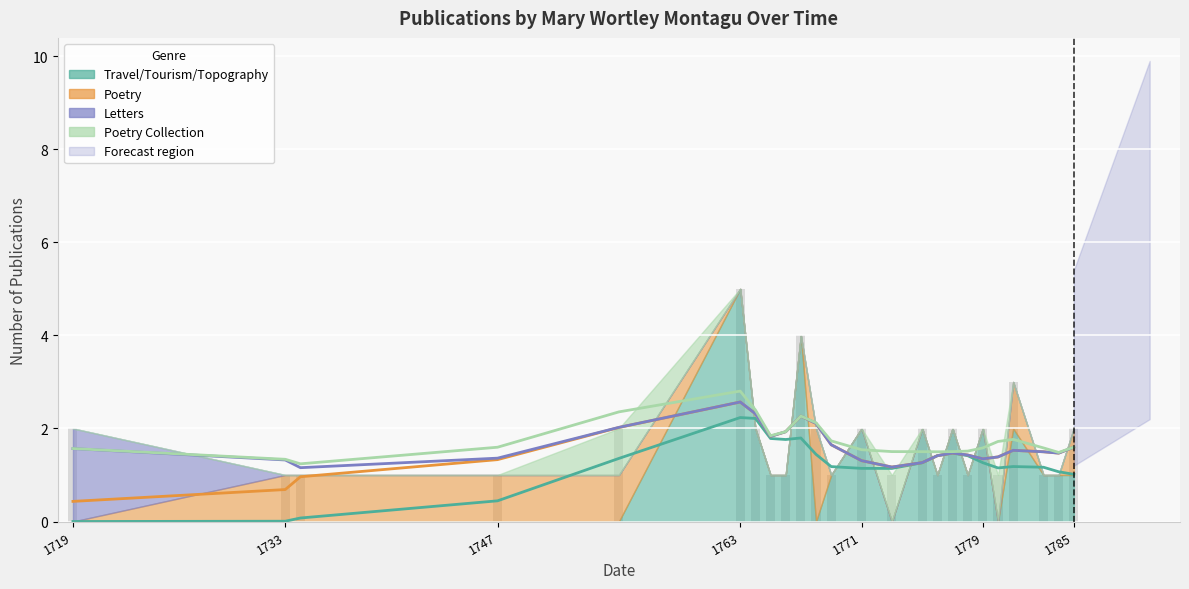

How many Poetry Collection values are between 0 and 1?

24